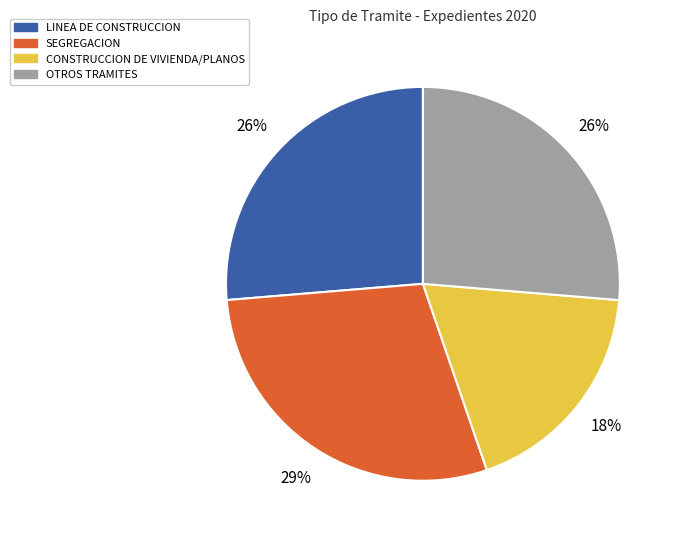

Is there a majority slice in this chart?

No